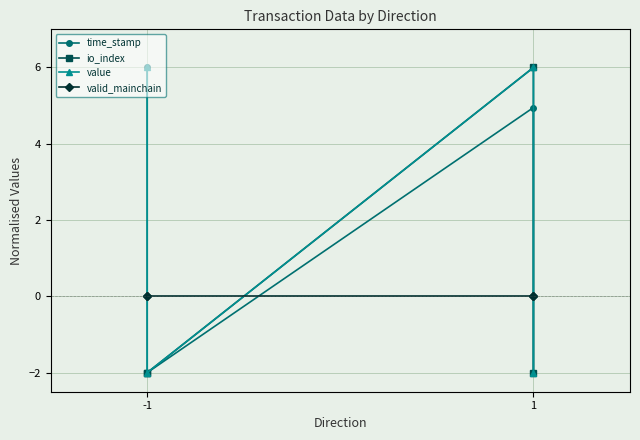

What is the average value of the value series?

2.0